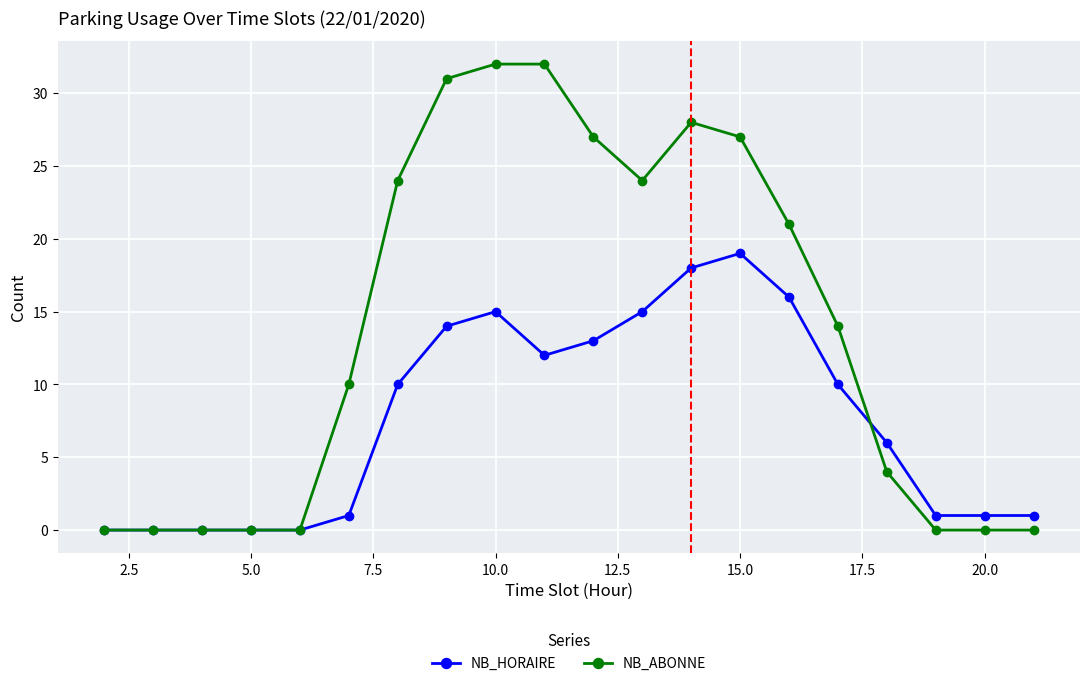

True or false: NB_HORAIRE has more than 0 interior local peaks.

True